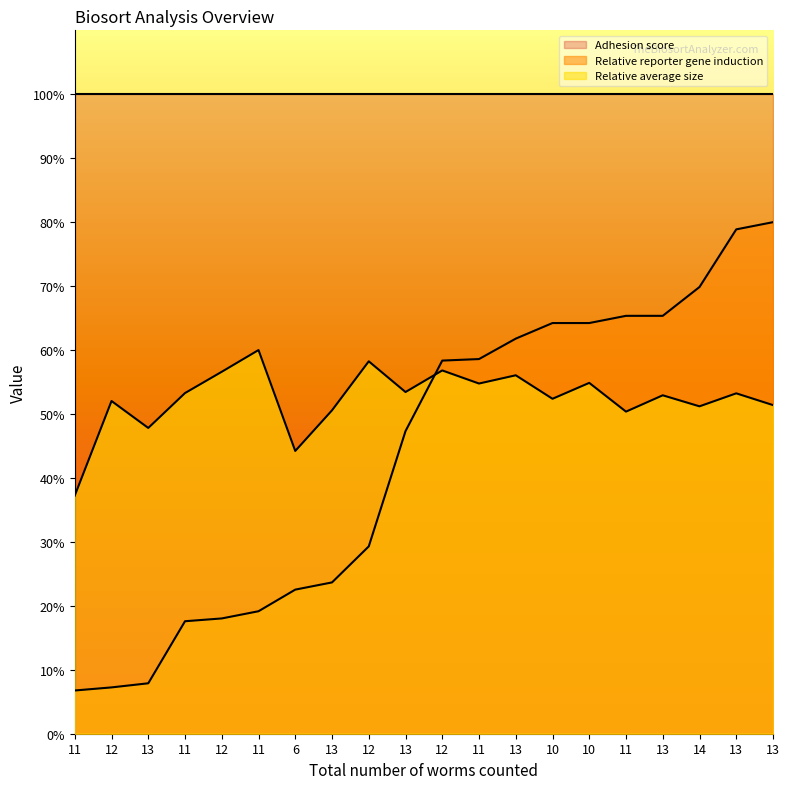

What is the difference between the maximum and second lowest values in the Relative reporter gene induction series?

72.8